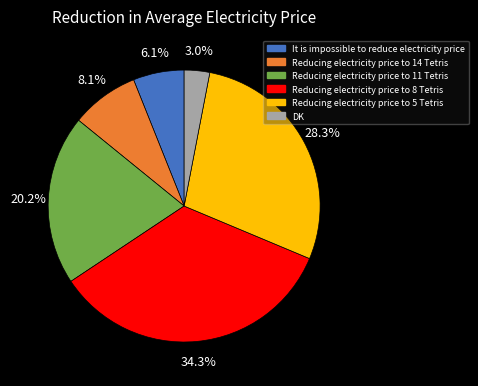

True or false: DK accounts for 12% of the total.

False